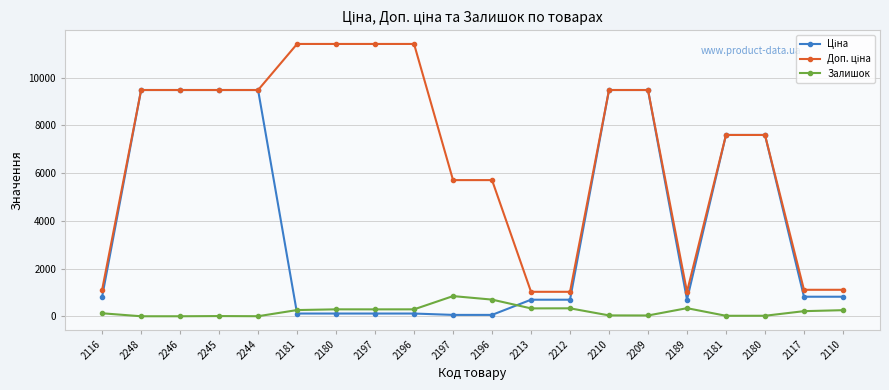

True or false: Доп. ціна and Ціна cross at least once.

False